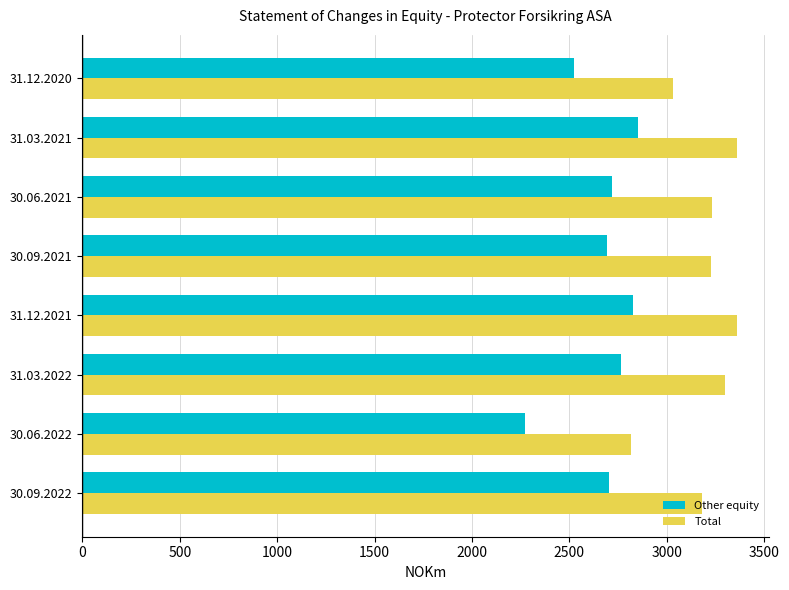

What are all the series names shown in the legend?

Other equity, Total